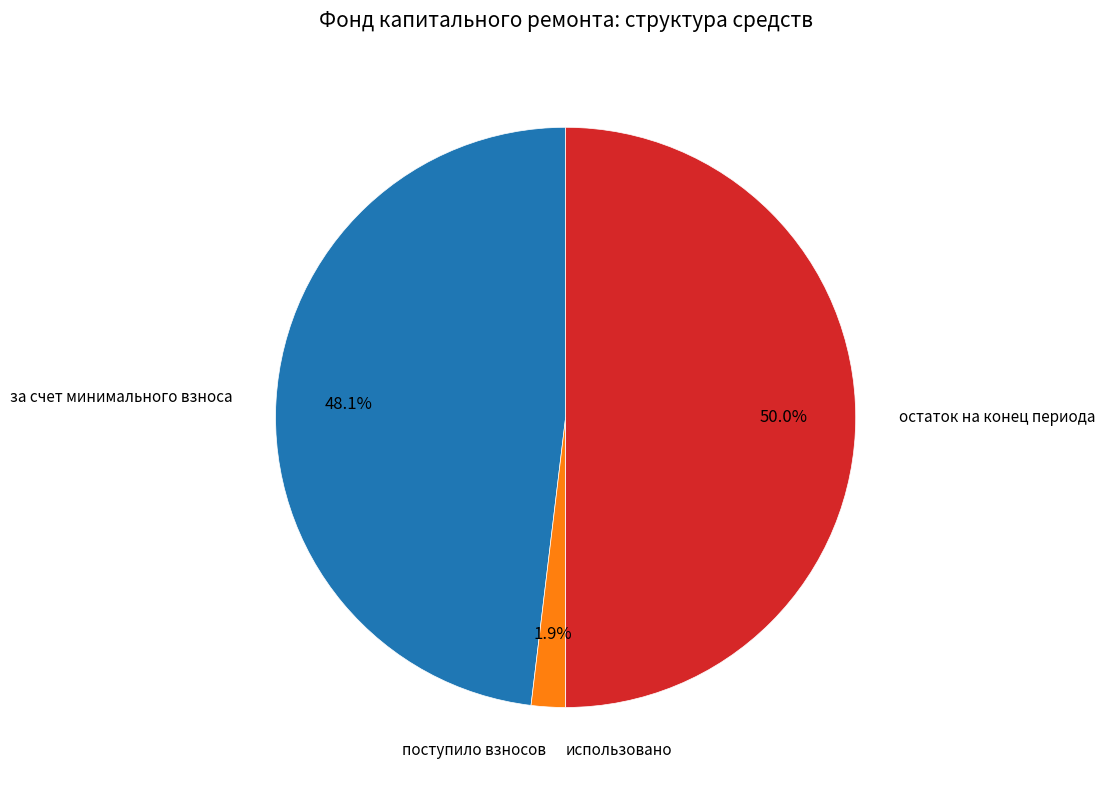

To the nearest percent, what is the difference between the largest and smallest slice percentages?

50%